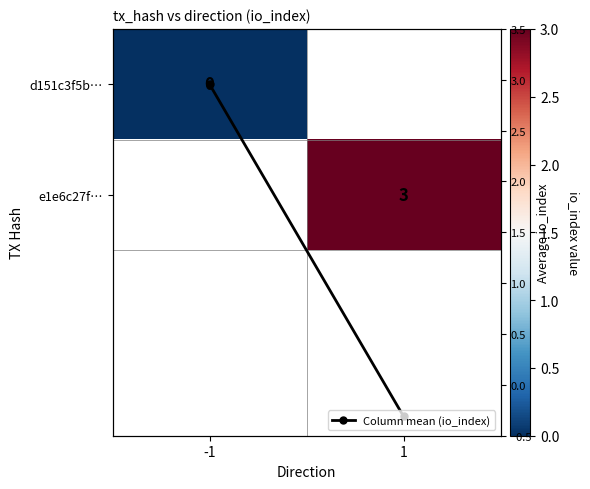

What is the highest value of the Column mean (io_index) series?

3.0